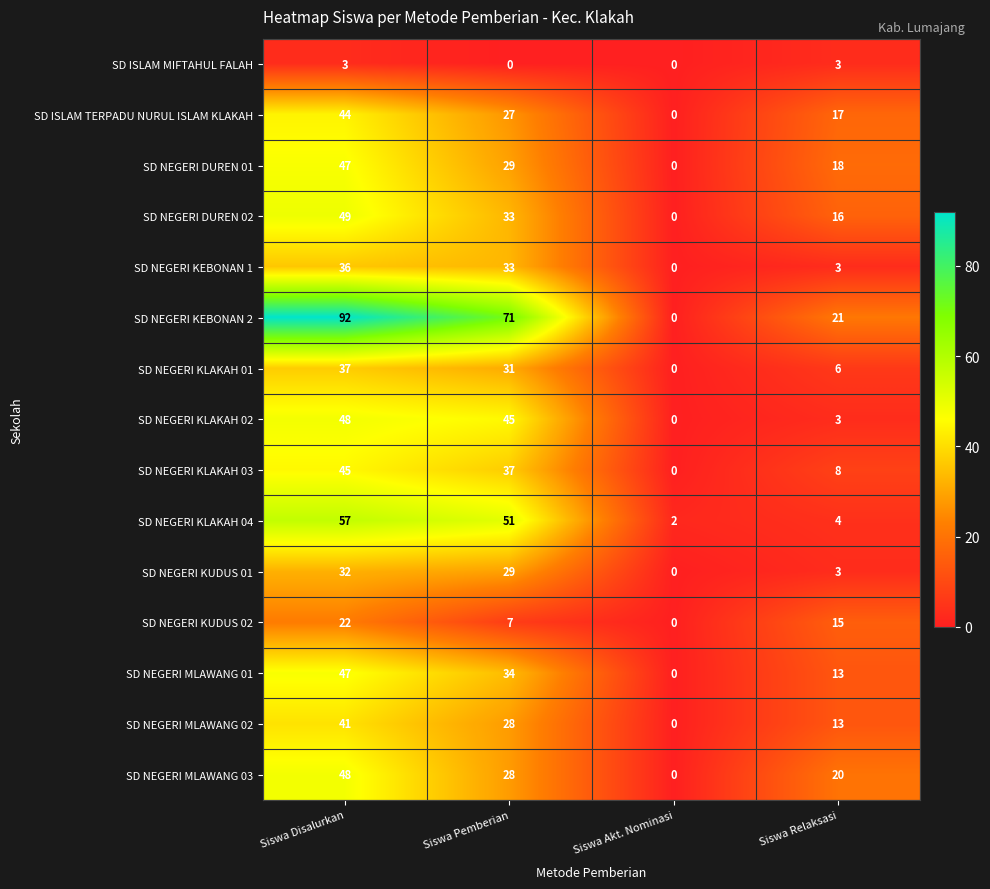

How many data points does each series have?

4